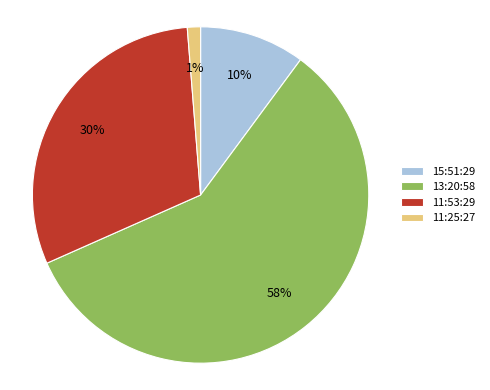

Is it true that 15:51:29 is 10% of the pie?

True